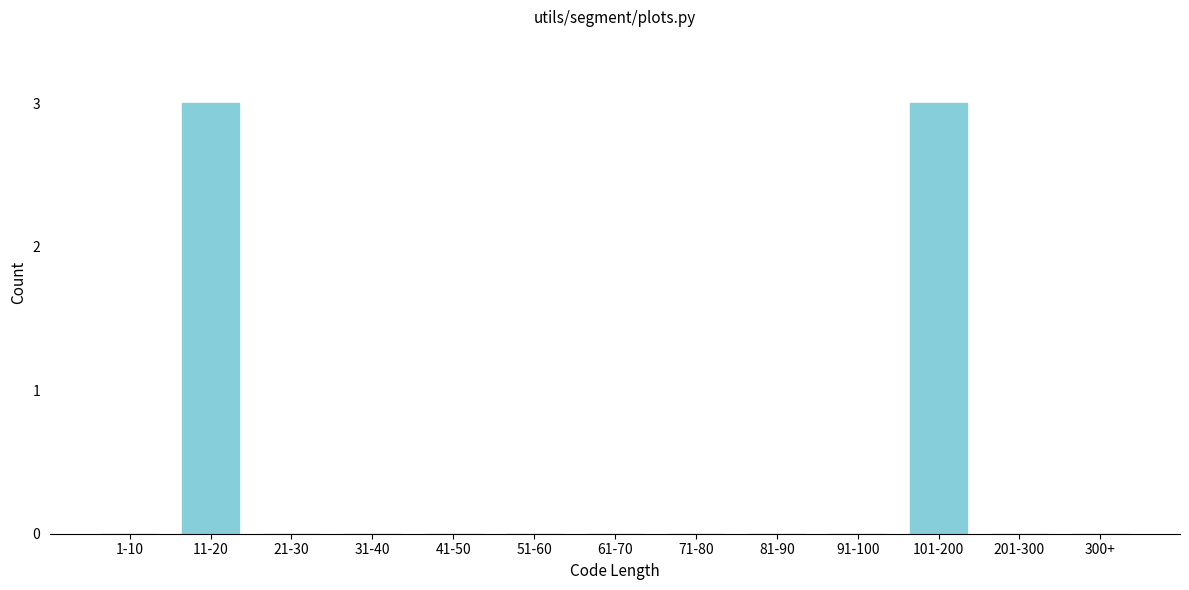

Reading left to right, extract all data points from this chart.

1-10=0	11-20=3	21-30=0	31-40=0	41-50=0	51-60=0	61-70=0	71-80=0	81-90=0	91-100=0	101-200=3	201-300=0	300+=0